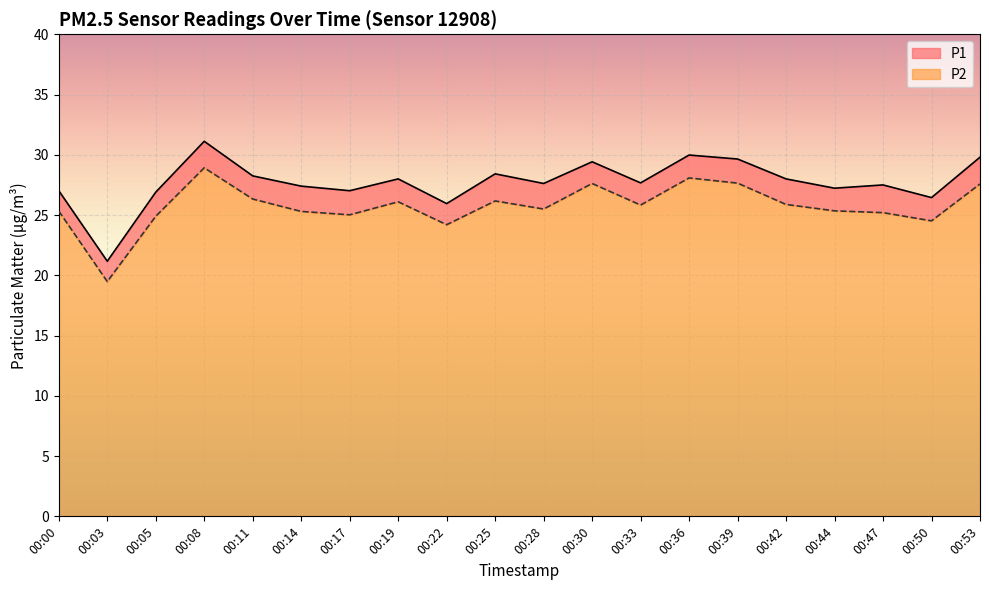

At which category is the sum across all series the highest?

00:08